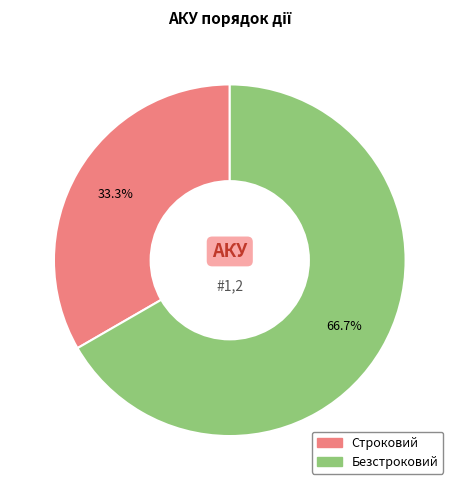

The Безстроковий slice represents 67% of the pie. True or false?

True